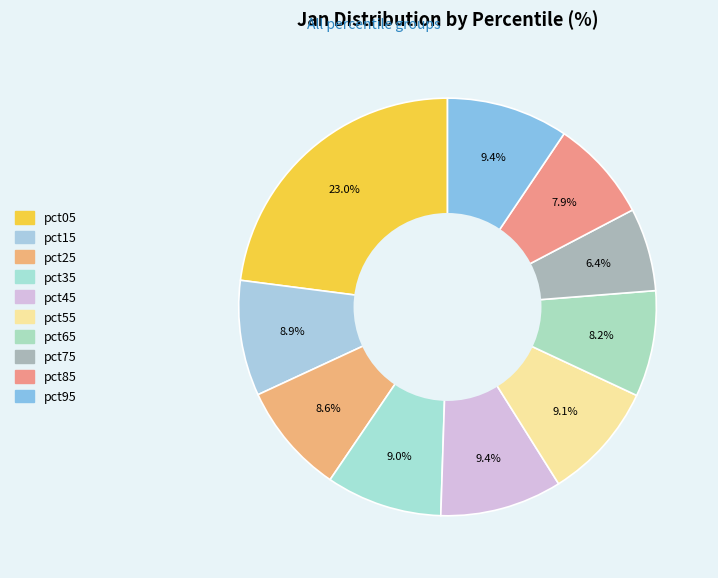

How much of the chart is everything except pct75?

93.6%